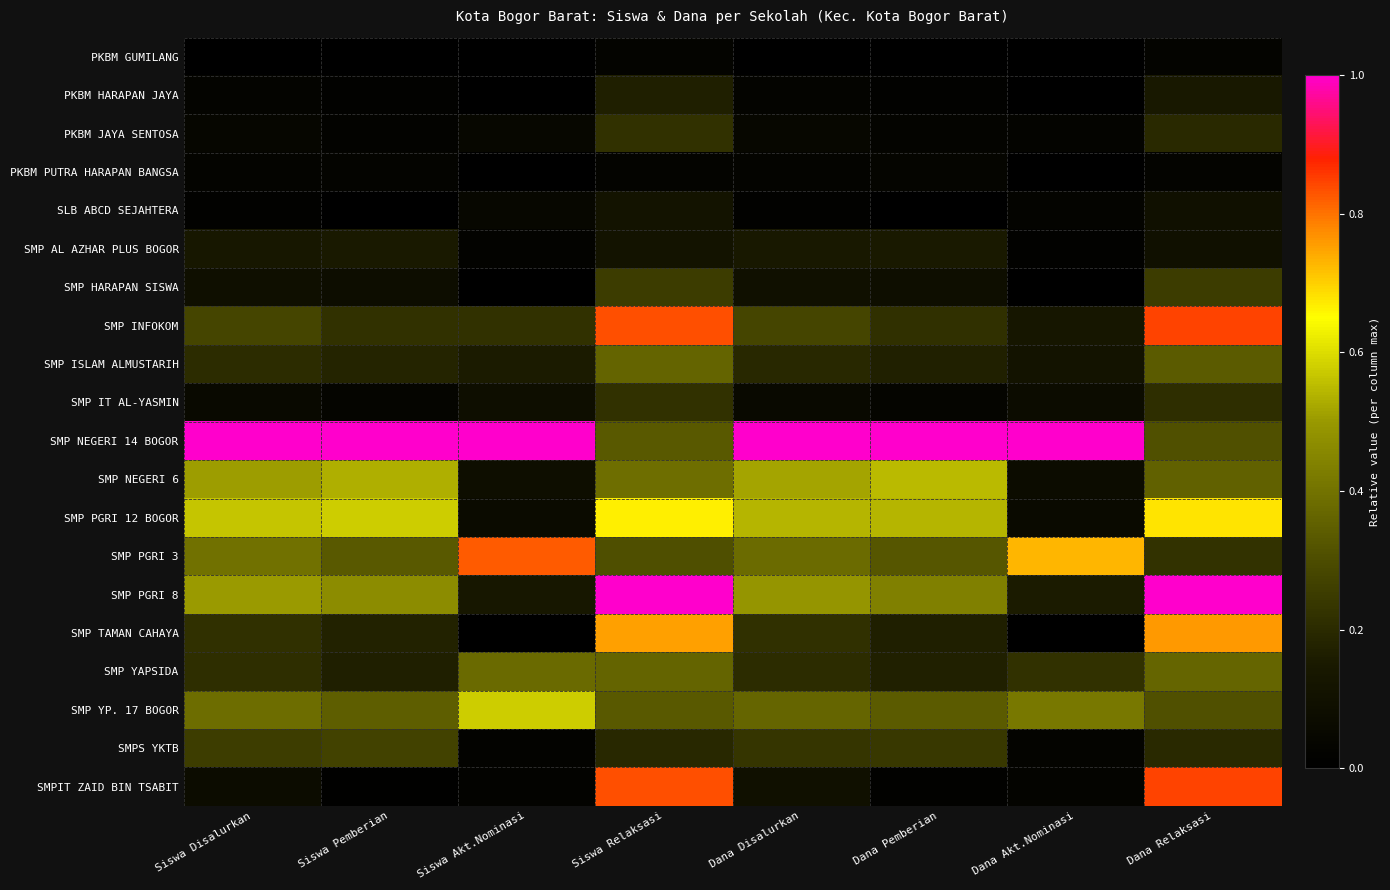

Reading right to left, what are all the values shown in this chart?

PKBM GUMILANG: Dana Relaksasi=0.0	Dana Akt.Nominasi=0.0	Dana Pemberian=0.0	Dana Disalurkan=0.0	Siswa Relaksasi=0.0	Siswa Akt.Nominasi=0.0	Siswa Pemberian=0.0	Siswa Disalurkan=0.0
PKBM HARAPAN JAYA: Dana Relaksasi=0.1	Dana Akt.Nominasi=0.0	Dana Pemberian=0.0	Dana Disalurkan=0.0	Siswa Relaksasi=0.2	Siswa Akt.Nominasi=0.0	Siswa Pemberian=0.0	Siswa Disalurkan=0.0
PKBM JAYA SENTOSA: Dana Relaksasi=0.2	Dana Akt.Nominasi=0.0	Dana Pemberian=0.0	Dana Disalurkan=0.0	Siswa Relaksasi=0.2	Siswa Akt.Nominasi=0.0	Siswa Pemberian=0.0	Siswa Disalurkan=0.0
PKBM PUTRA HARAPAN BANGSA: Dana Relaksasi=0.0	Dana Akt.Nominasi=0.0	Dana Pemberian=0.0	Dana Disalurkan=0.0	Siswa Relaksasi=0.0	Siswa Akt.Nominasi=0.0	Siswa Pemberian=0.0	Siswa Disalurkan=0.0
SLB ABCD SEJAHTERA: Dana Relaksasi=0.1	Dana Akt.Nominasi=0.0	Dana Pemberian=0.0	Dana Disalurkan=0.0	Siswa Relaksasi=0.1	Siswa Akt.Nominasi=0.0	Siswa Pemberian=0.0	Siswa Disalurkan=0.0
SMP AL AZHAR PLUS BOGOR: Dana Relaksasi=0.1	Dana Akt.Nominasi=0.0	Dana Pemberian=0.2	Dana Disalurkan=0.1	Siswa Relaksasi=0.1	Siswa Akt.Nominasi=0.0	Siswa Pemberian=0.1	Siswa Disalurkan=0.1
SMP HARAPAN SISWA: Dana Relaksasi=0.3	Dana Akt.Nominasi=0.0	Dana Pemberian=0.1	Dana Disalurkan=0.1	Siswa Relaksasi=0.2	Siswa Akt.Nominasi=0.0	Siswa Pemberian=0.1	Siswa Disalurkan=0.1
SMP INFOKOM: Dana Relaksasi=0.8	Dana Akt.Nominasi=0.1	Dana Pemberian=0.2	Dana Disalurkan=0.3	Siswa Relaksasi=0.8	Siswa Akt.Nominasi=0.2	Siswa Pemberian=0.2	Siswa Disalurkan=0.3
SMP ISLAM ALMUSTARIH: Dana Relaksasi=0.3	Dana Akt.Nominasi=0.1	Dana Pemberian=0.2	Dana Disalurkan=0.2	Siswa Relaksasi=0.4	Siswa Akt.Nominasi=0.2	Siswa Pemberian=0.2	Siswa Disalurkan=0.2
SMP IT AL-YASMIN: Dana Relaksasi=0.2	Dana Akt.Nominasi=0.1	Dana Pemberian=0.0	Dana Disalurkan=0.1	Siswa Relaksasi=0.2	Siswa Akt.Nominasi=0.1	Siswa Pemberian=0.0	Siswa Disalurkan=0.1
SMP NEGERI 14 BOGOR: Dana Relaksasi=0.3	Dana Akt.Nominasi=1.0	Dana Pemberian=1.0	Dana Disalurkan=1.0	Siswa Relaksasi=0.3	Siswa Akt.Nominasi=1.0	Siswa Pemberian=1.0	Siswa Disalurkan=1.0
SMP NEGERI 6: Dana Relaksasi=0.4	Dana Akt.Nominasi=0.1	Dana Pemberian=0.5	Dana Disalurkan=0.5	Siswa Relaksasi=0.4	Siswa Akt.Nominasi=0.1	Siswa Pemberian=0.5	Siswa Disalurkan=0.5
SMP PGRI 12 BOGOR: Dana Relaksasi=0.7	Dana Akt.Nominasi=0.1	Dana Pemberian=0.5	Dana Disalurkan=0.5	Siswa Relaksasi=0.7	Siswa Akt.Nominasi=0.1	Siswa Pemberian=0.6	Siswa Disalurkan=0.6
SMP PGRI 3: Dana Relaksasi=0.2	Dana Akt.Nominasi=0.7	Dana Pemberian=0.3	Dana Disalurkan=0.4	Siswa Relaksasi=0.3	Siswa Akt.Nominasi=0.8	Siswa Pemberian=0.3	Siswa Disalurkan=0.4
SMP PGRI 8: Dana Relaksasi=1.0	Dana Akt.Nominasi=0.2	Dana Pemberian=0.4	Dana Disalurkan=0.5	Siswa Relaksasi=1.0	Siswa Akt.Nominasi=0.1	Siswa Pemberian=0.5	Siswa Disalurkan=0.5
SMP TAMAN CAHAYA: Dana Relaksasi=0.8	Dana Akt.Nominasi=0.0	Dana Pemberian=0.2	Dana Disalurkan=0.2	Siswa Relaksasi=0.8	Siswa Akt.Nominasi=0.0	Siswa Pemberian=0.2	Siswa Disalurkan=0.2
SMP YAPSIDA: Dana Relaksasi=0.4	Dana Akt.Nominasi=0.2	Dana Pemberian=0.2	Dana Disalurkan=0.2	Siswa Relaksasi=0.4	Siswa Akt.Nominasi=0.4	Siswa Pemberian=0.2	Siswa Disalurkan=0.2
SMP YP. 17 BOGOR: Dana Relaksasi=0.3	Dana Akt.Nominasi=0.4	Dana Pemberian=0.3	Dana Disalurkan=0.4	Siswa Relaksasi=0.3	Siswa Akt.Nominasi=0.6	Siswa Pemberian=0.3	Siswa Disalurkan=0.4
SMPS YKTB: Dana Relaksasi=0.2	Dana Akt.Nominasi=0.0	Dana Pemberian=0.2	Dana Disalurkan=0.2	Siswa Relaksasi=0.2	Siswa Akt.Nominasi=0.0	Siswa Pemberian=0.3	Siswa Disalurkan=0.3
SMPIT ZAID BIN TSABIT: Dana Relaksasi=0.8	Dana Akt.Nominasi=0.0	Dana Pemberian=0.0	Dana Disalurkan=0.1	Siswa Relaksasi=0.8	Siswa Akt.Nominasi=0.0	Siswa Pemberian=0.0	Siswa Disalurkan=0.1